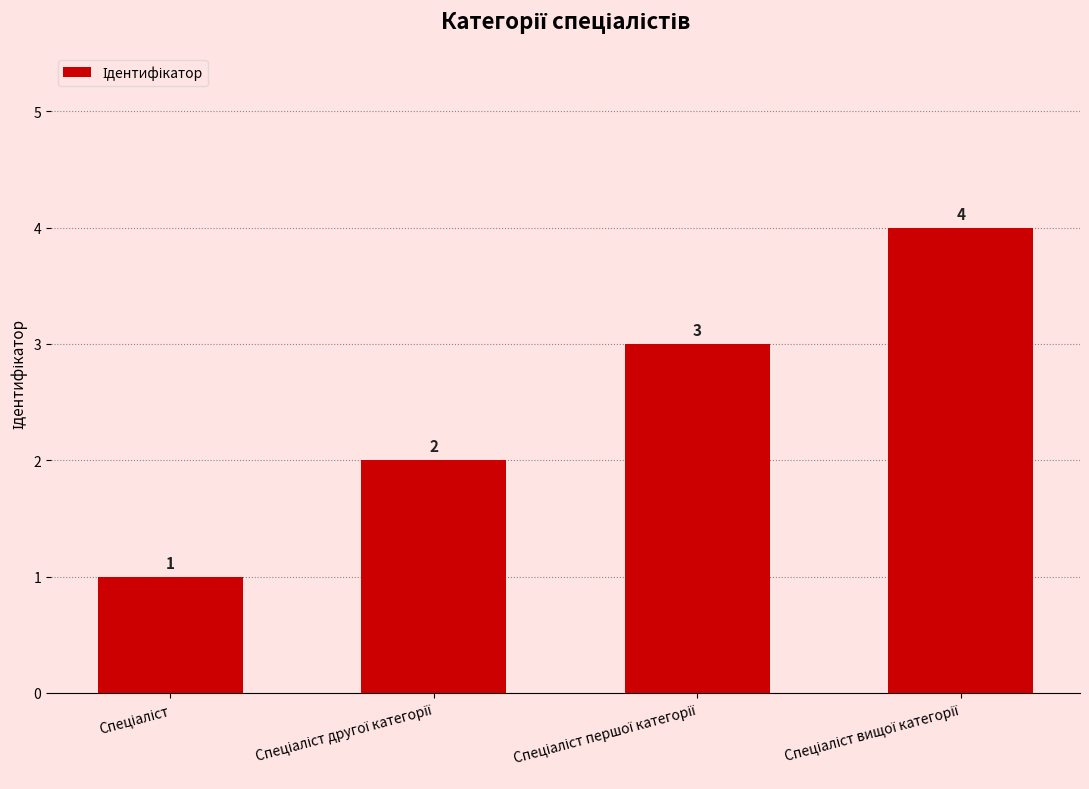

How many values are below 3?

2